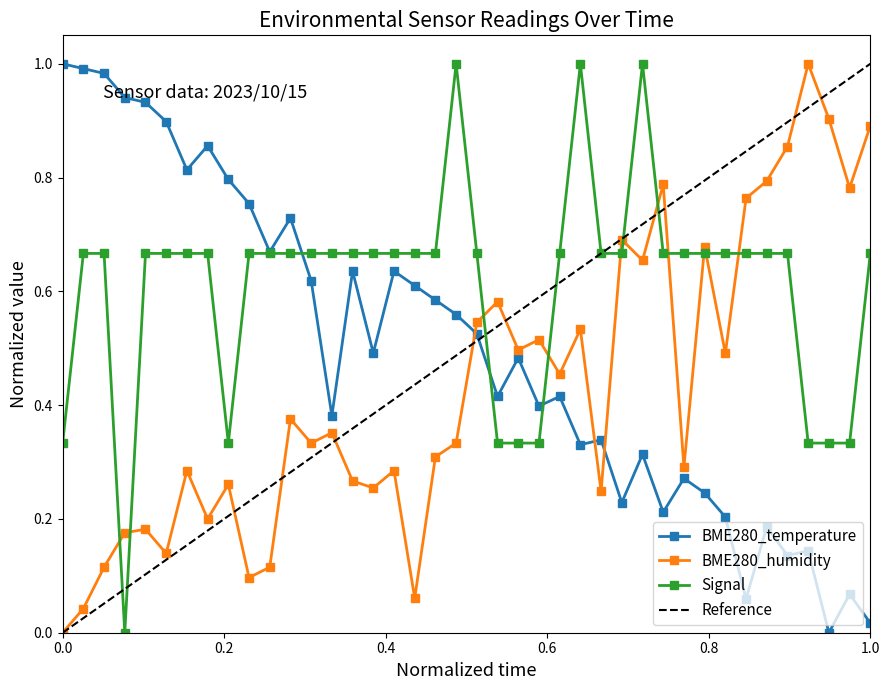

True or false: BME280_humidity has more than 1 points higher than both neighbors.

True